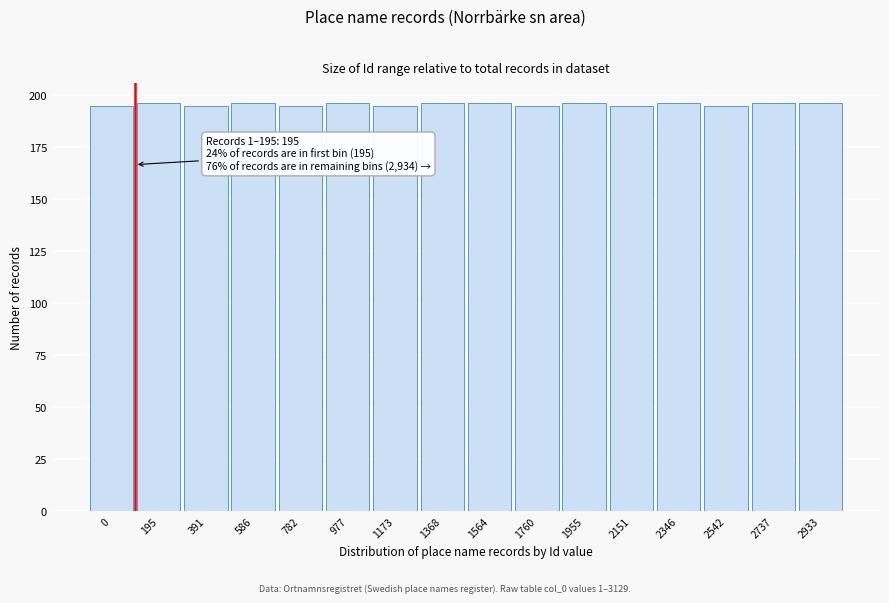

Reading left to right, what are all the values shown in this chart?

0=195	195=196	391=195	586=196	782=195	977=196	1173=195	1368=196	1564=196	1760=195	1955=196	2151=195	2346=196	2542=195	2737=196	2933=196